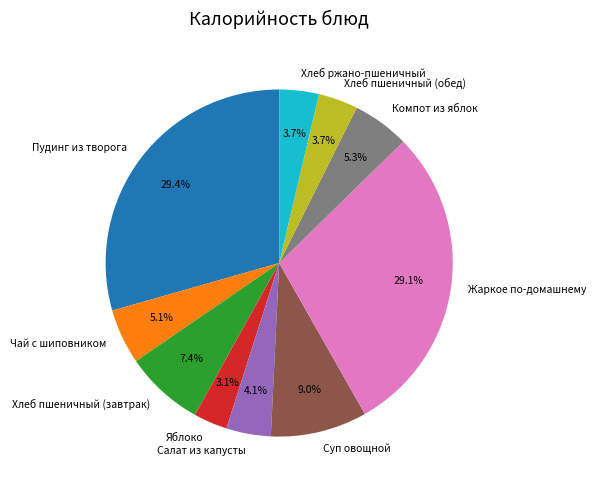

How many slices are in this pie chart?

10